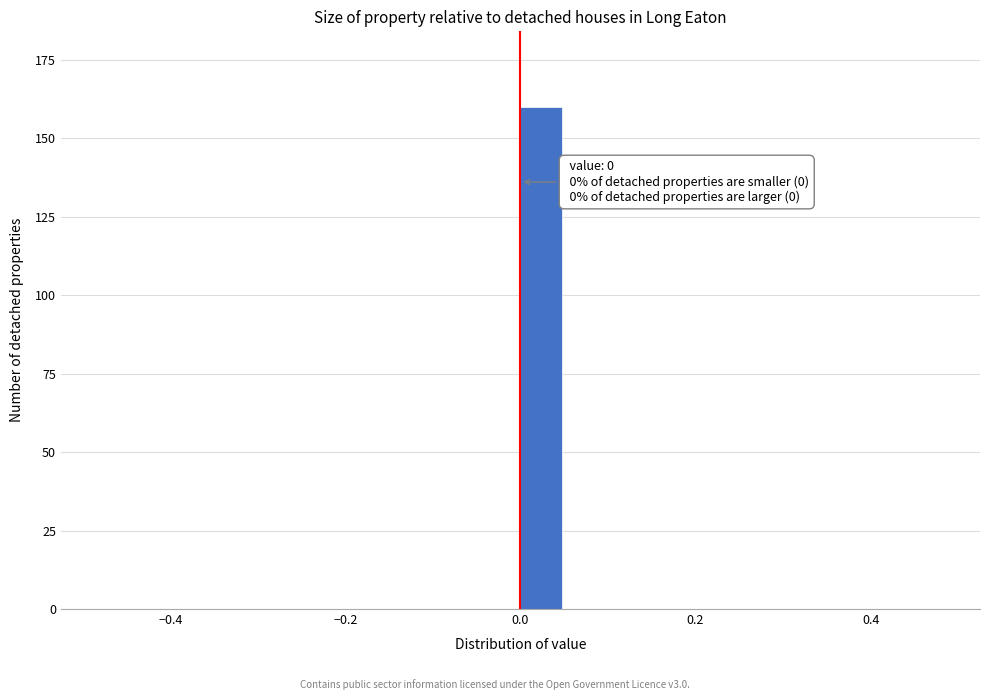

Around what value on the x-axis is the tallest bar? Give the approximate position of its centre, as read against the axis.

0.02